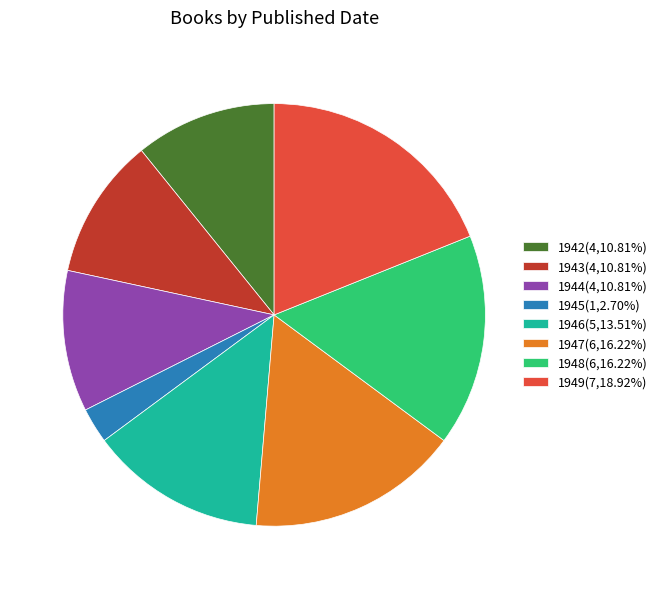

Which category has the biggest portion of the pie?

1949